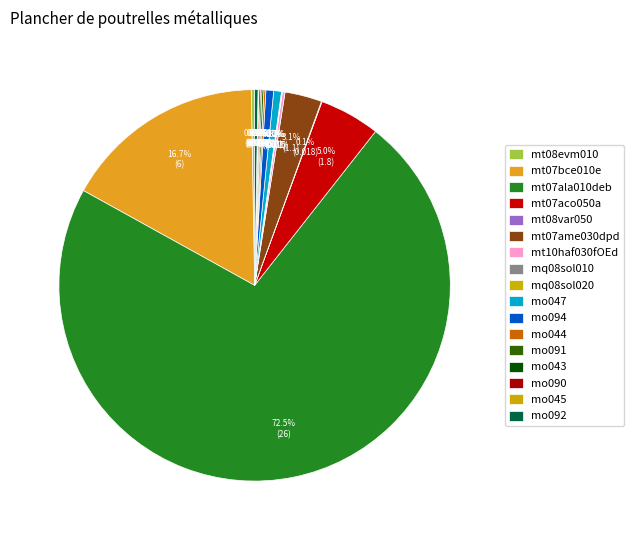

Is there any slice that represents more than half of the pie?

Yes